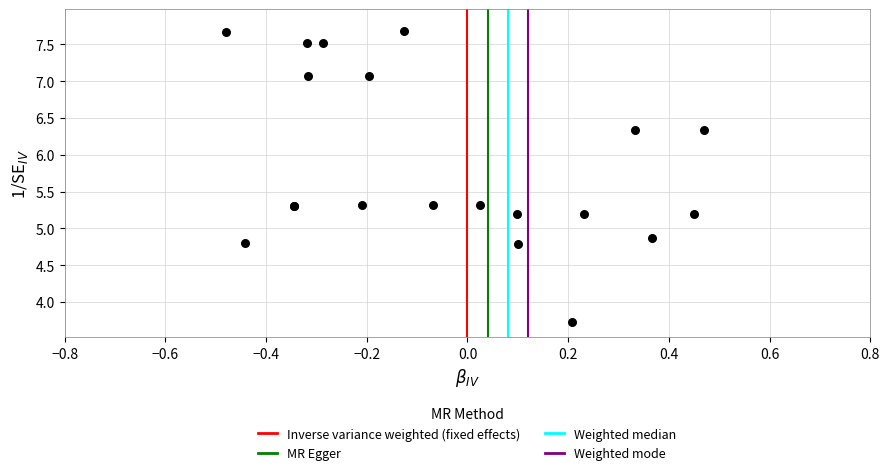

What Y value in the scatter plot is closest to 5?

4.9